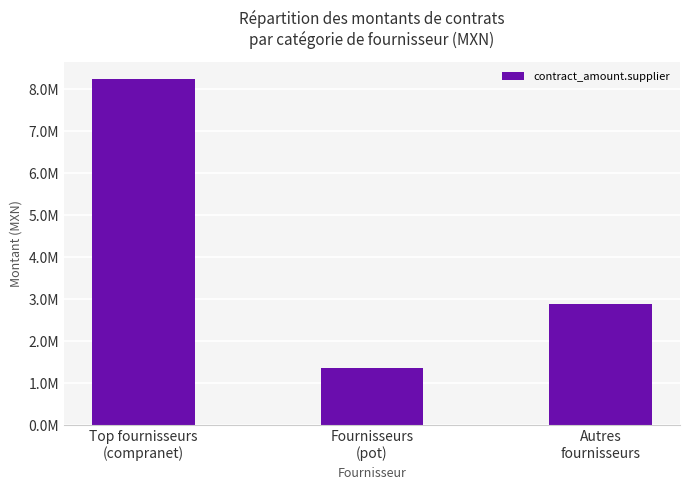

The chart shows a value of 2896457.3 at Autres
fournisseurs. True or false?

True